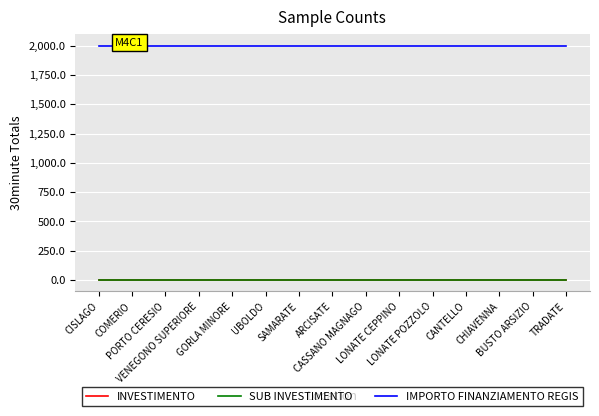

At which category is the sum across all series the highest?

CISLAGO